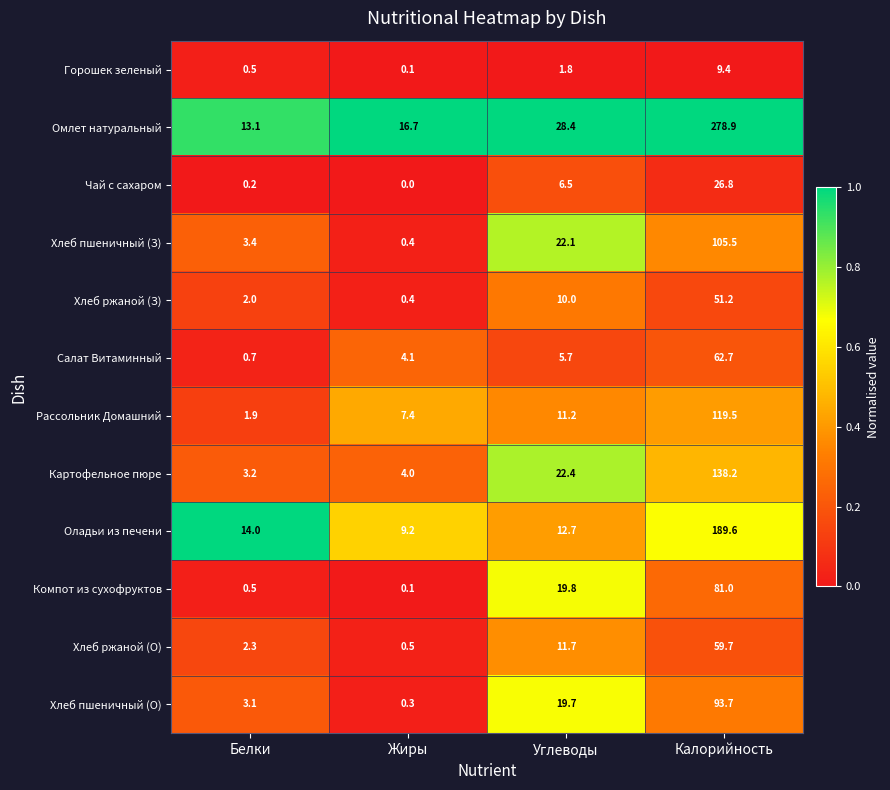

At how many categories does at least one series exceed 0?

4